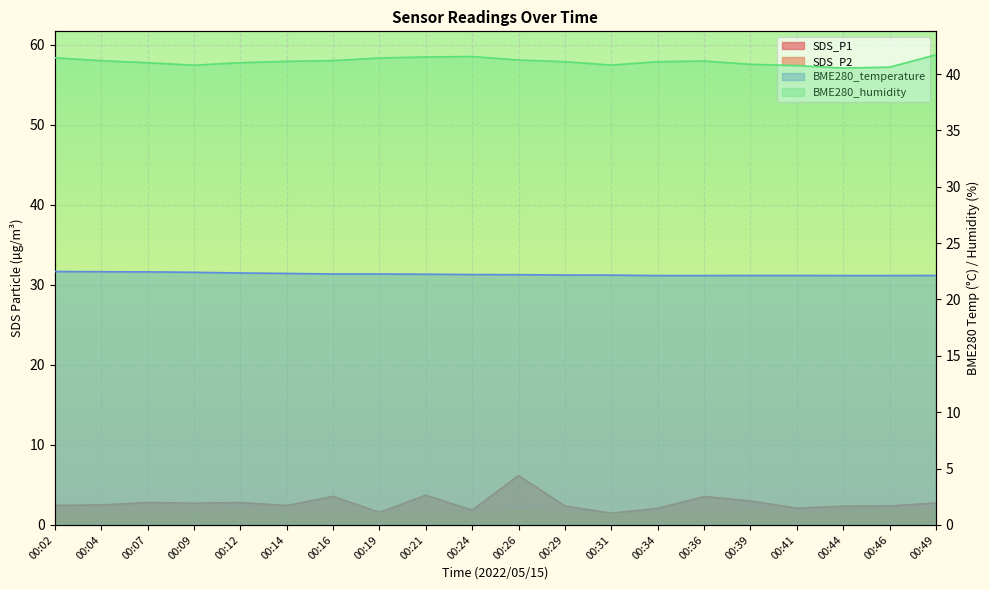

How many lines are shown in the chart?

4